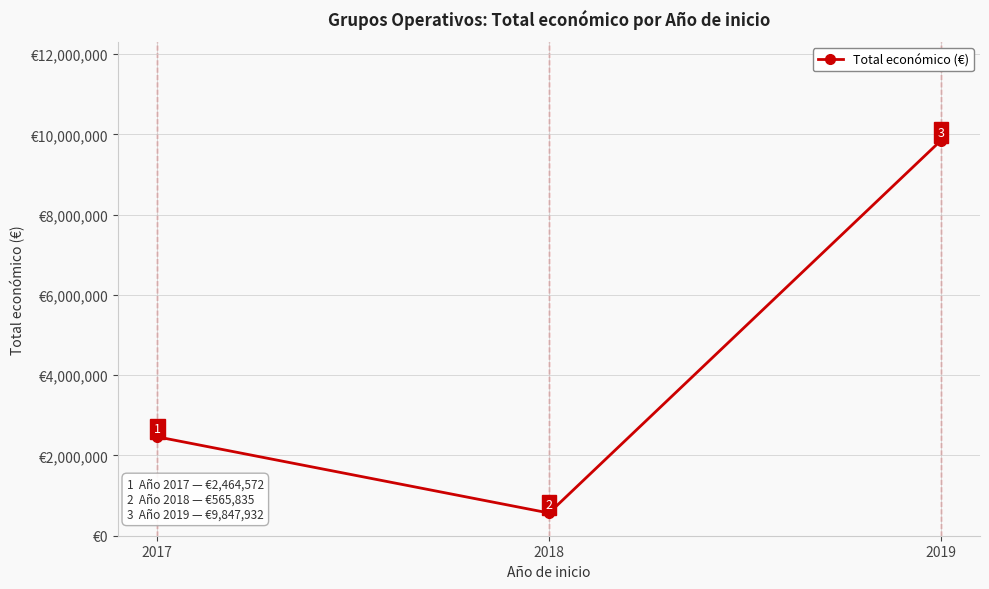

Reading left to right, list all the values displayed in this chart.

2464572	565835	9847932